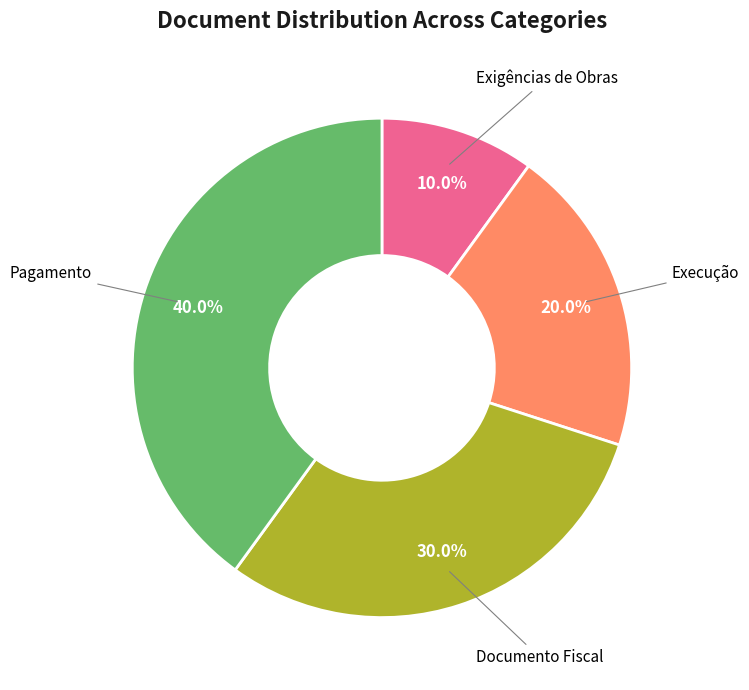

To the nearest percent, what is the difference between the largest and smallest slice percentages?

30%